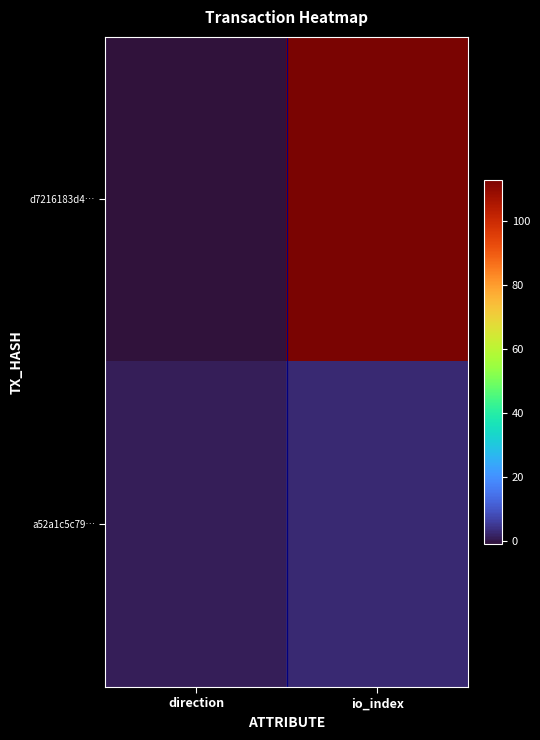

At which category is the sum across all series the highest?

io_index